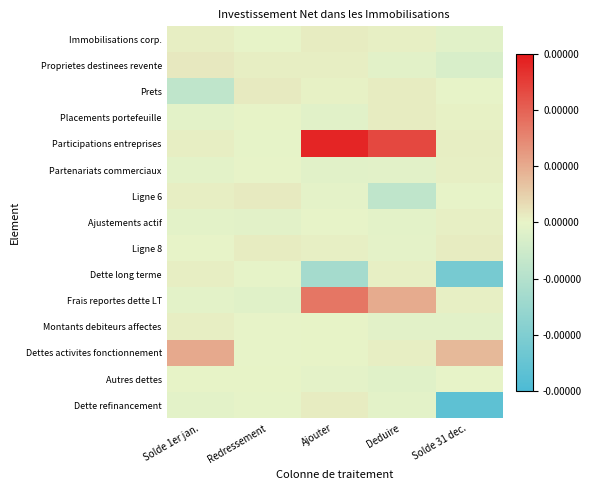

At which category does the chart reach its minimum across all series?

Solde 31 dec.